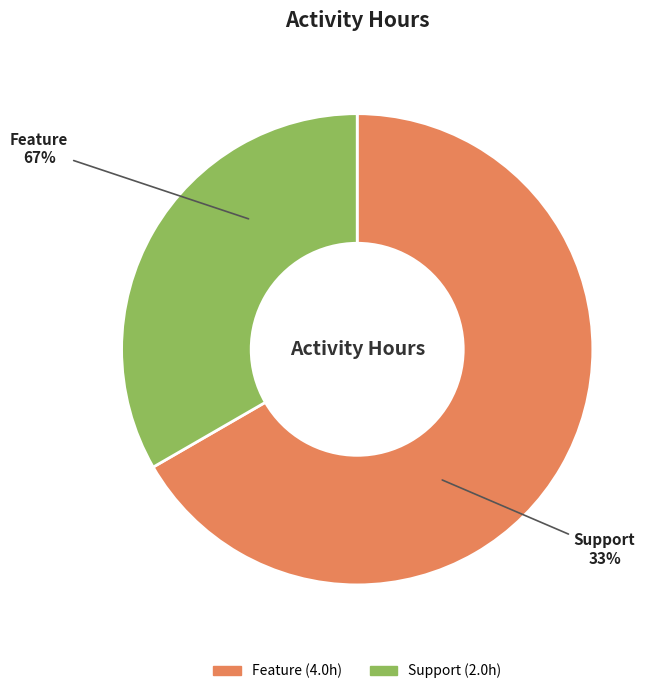

Does any single category account for the majority?

Yes